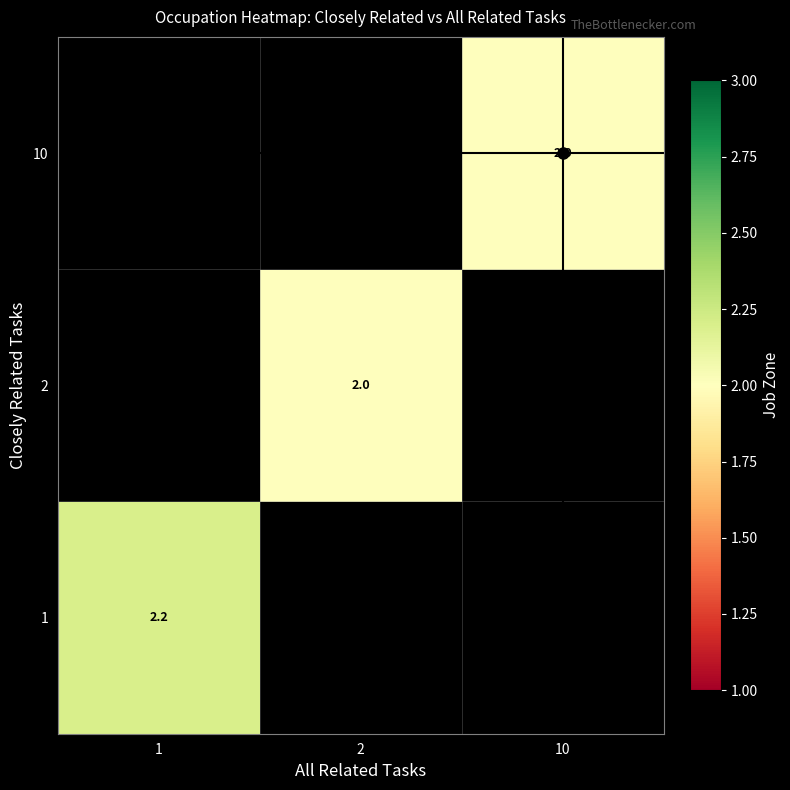

True or false: 10 has a value of 2.0 at 10.

True